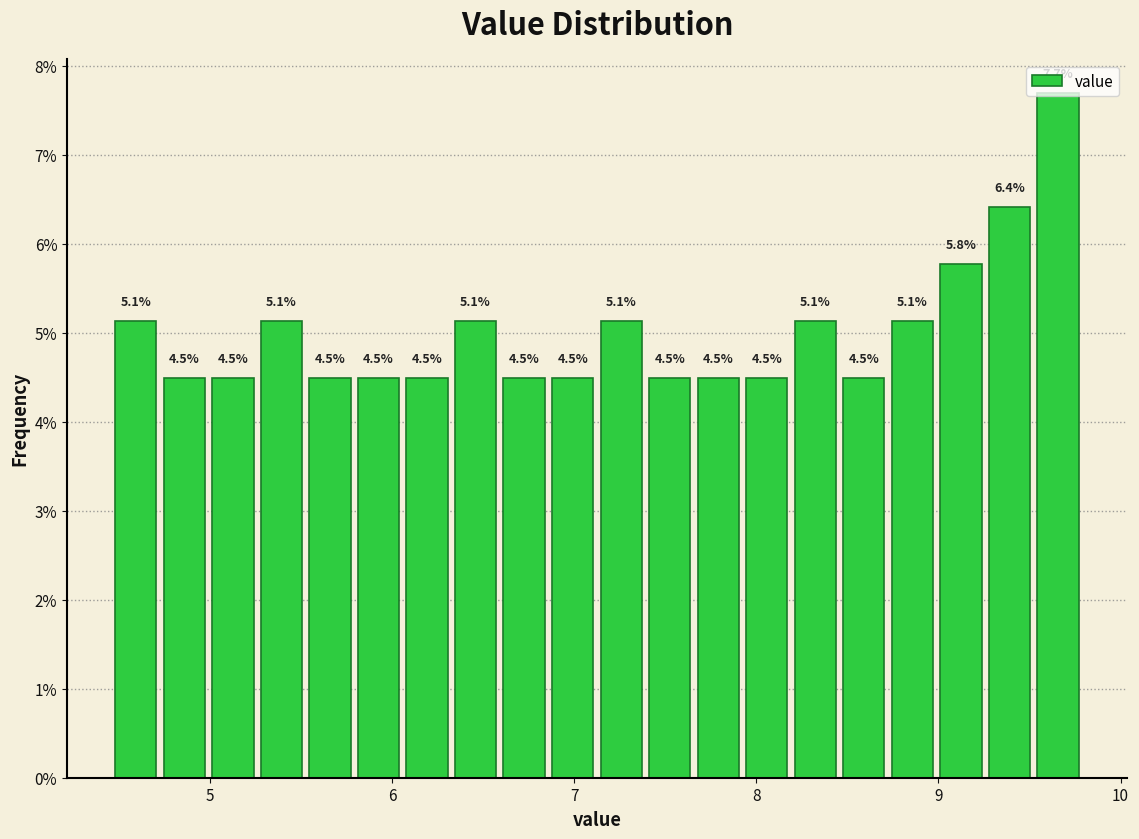

Around what value on the x-axis is the tallest bar? Give the approximate position of its centre, as read against the axis.

9.7